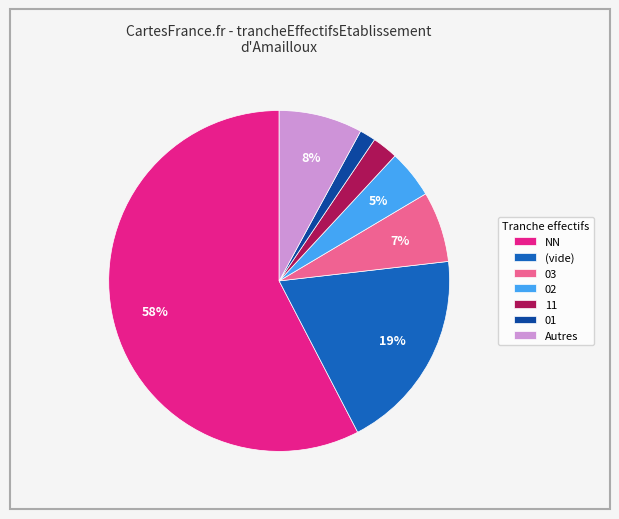

Is there any slice that represents more than half of the pie?

Yes